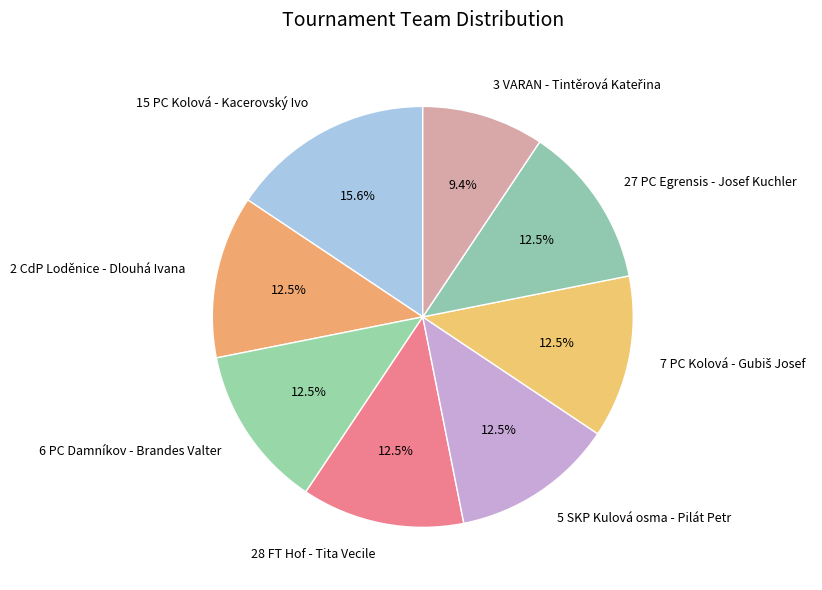

Is there a majority slice in this chart?

No